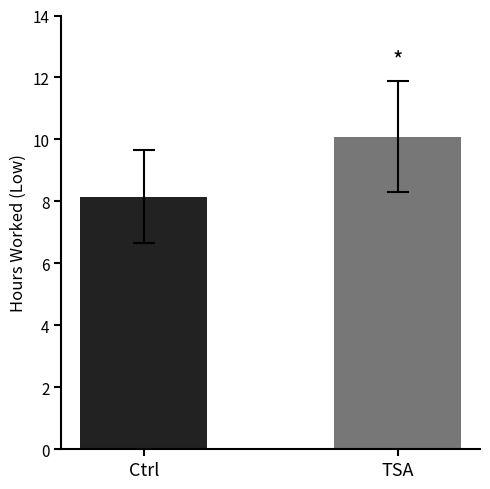

Where is the data nearest to the value 9?

Ctrl